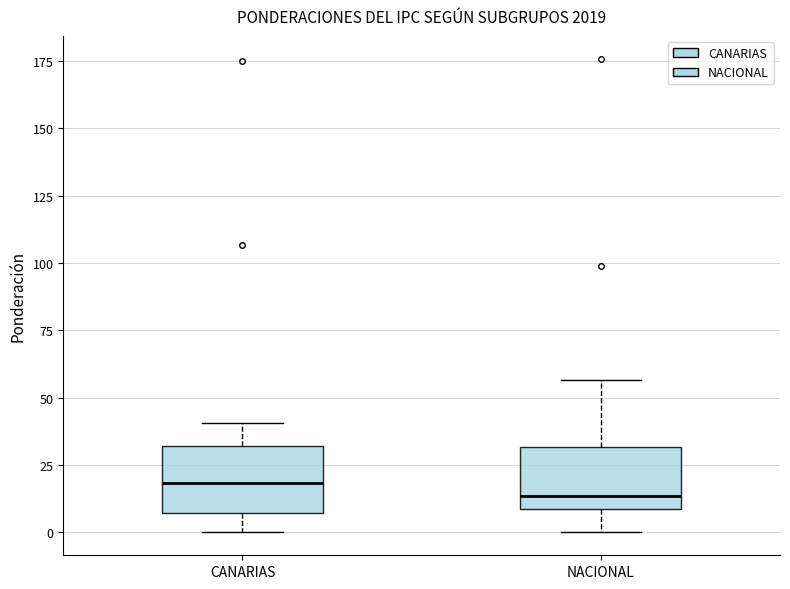

Where does the median line of the box for NACIONAL sit on the y-axis? The values are not printed on the chart, so give them approximately, as read against the axis.

15